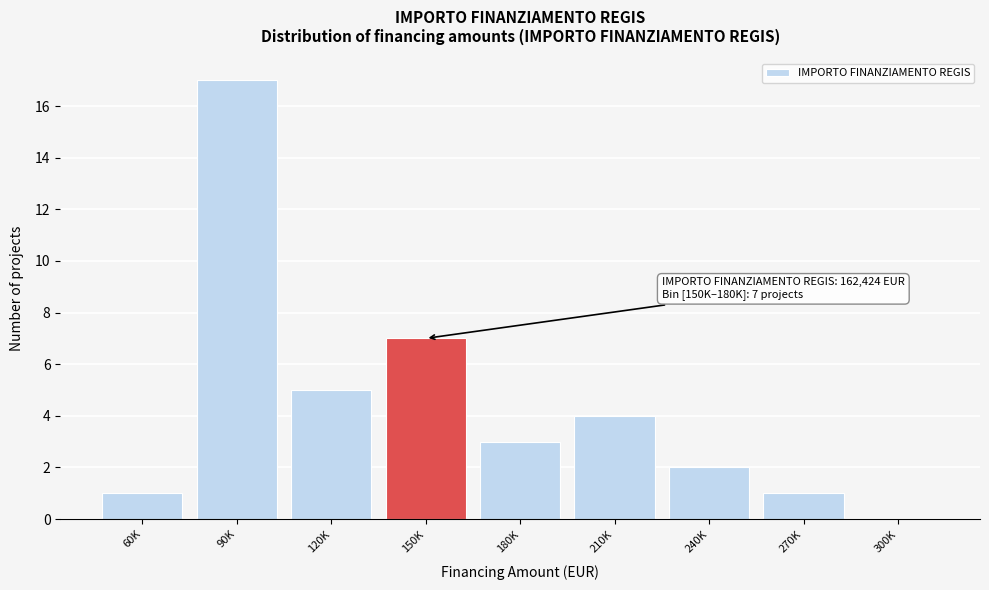

Reading right to left, transcribe all the data shown in this chart.

300K=0	270K=1	240K=2	210K=4	180K=3	150K=7	120K=5	90K=17	60K=1